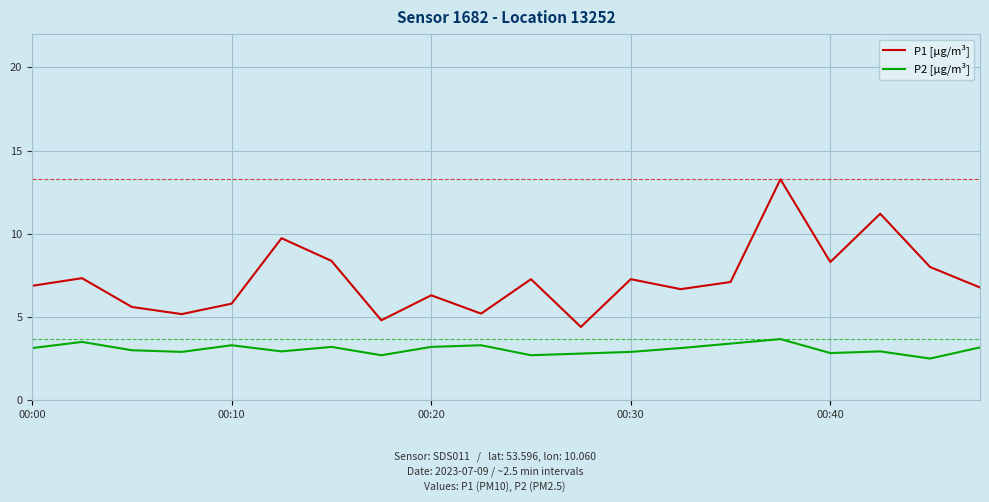

What is the maximum value shown in the chart?

13.3